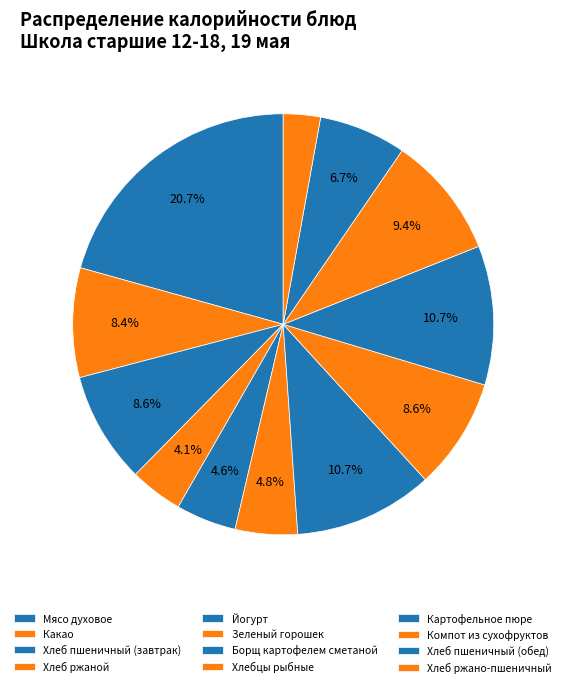

The Хлеб ржаной slice represents 1% of the pie. True or false?

False